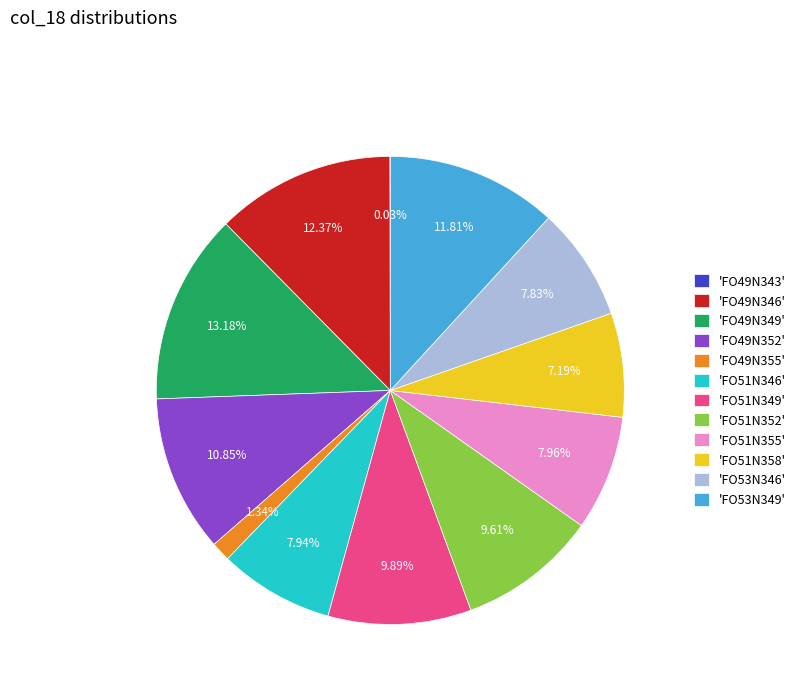

Is there a majority slice in this chart?

No